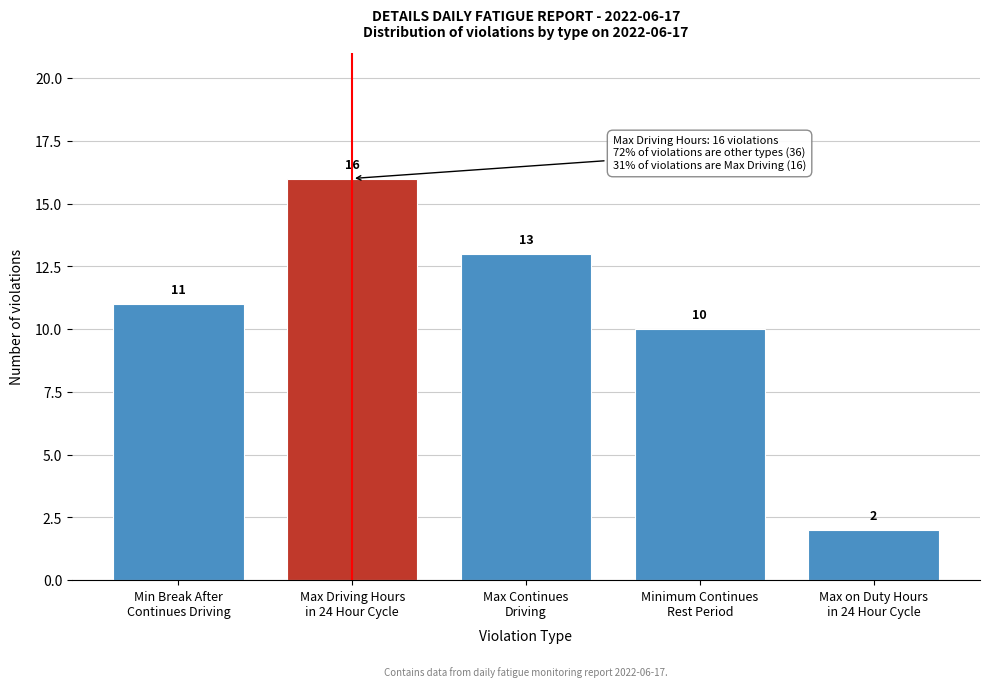

Reading left to right, what are all the values shown in this chart?

11	16	13	10	2